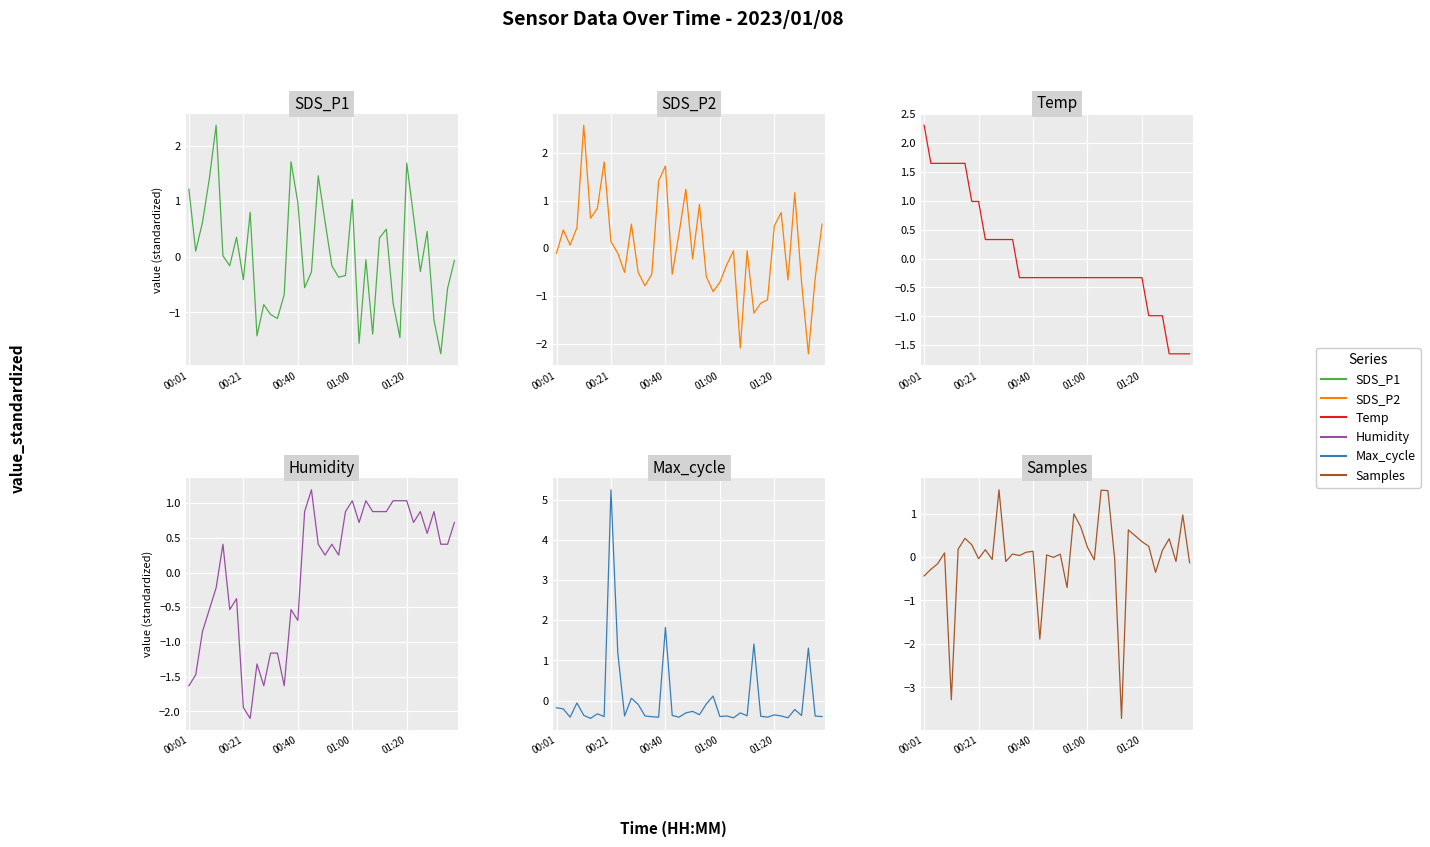

Rank the series at 14 from highest to lowest value.

Samples, Temp, Max_cycle, SDS_P2, SDS_P1, Humidity